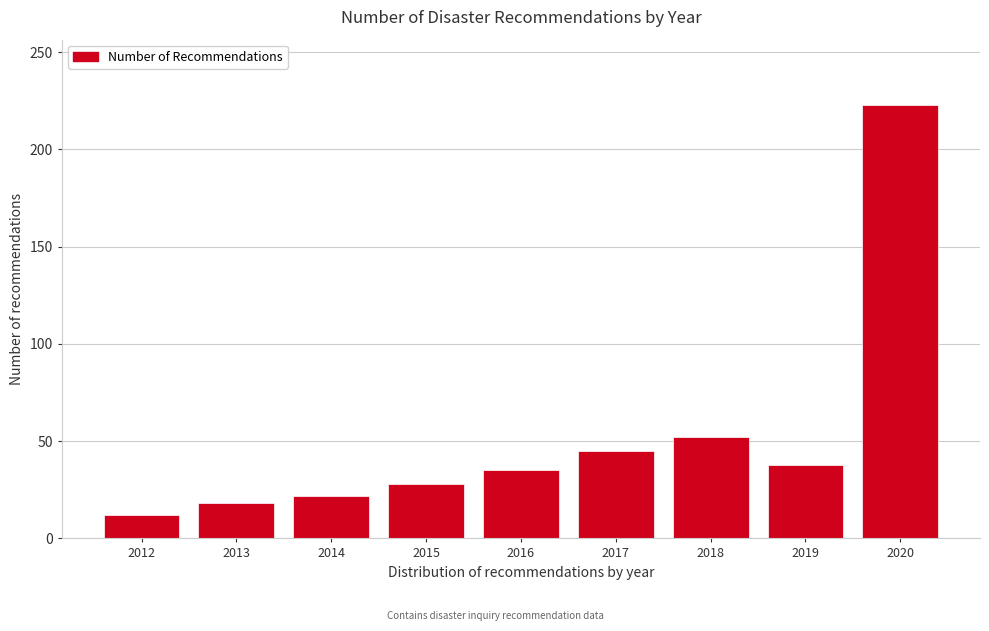

Reading right to left, what are all the values shown in this chart?

223	38	52	45	35	28	22	18	12